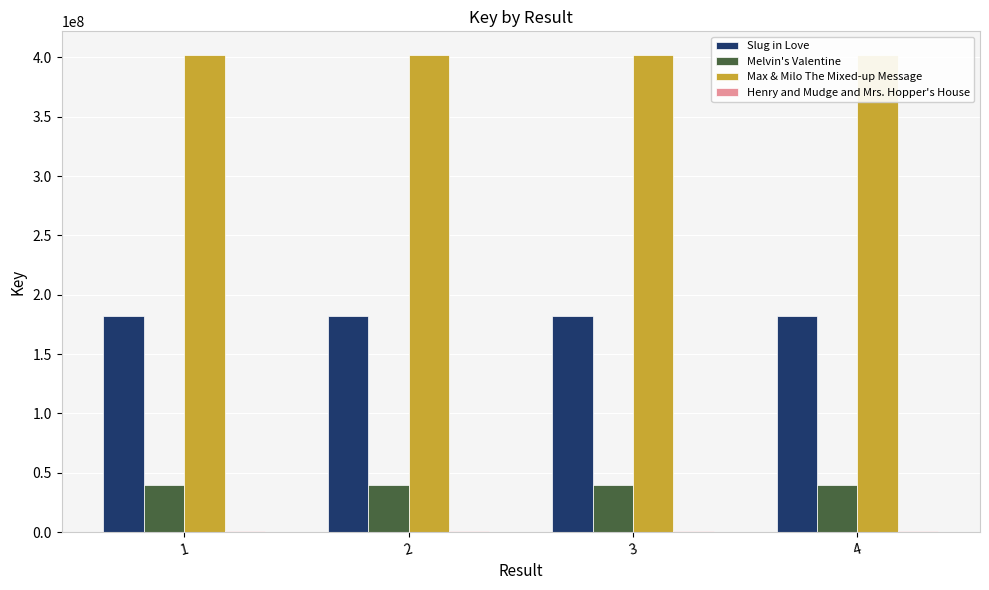

What is the value of the Henry and Mudge and Mrs. Hopper's House bar at the 1st from the left?

1063180